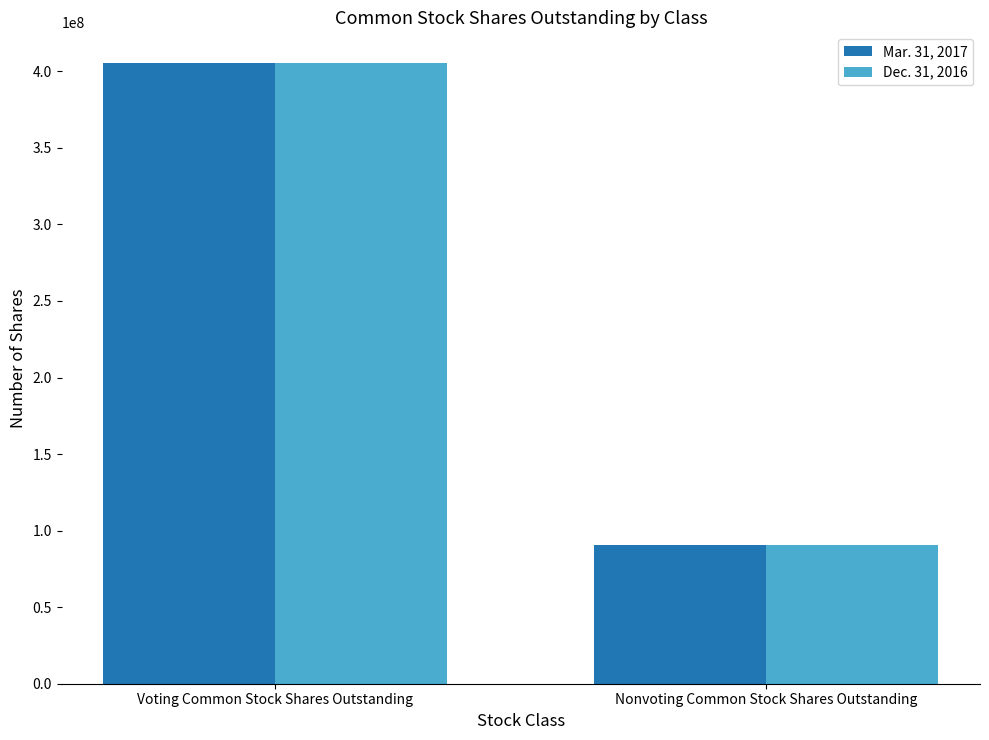

Is it true that Mar. 31, 2017 equals 52755414 at Nonvoting Common Stock Shares Outstanding?

False